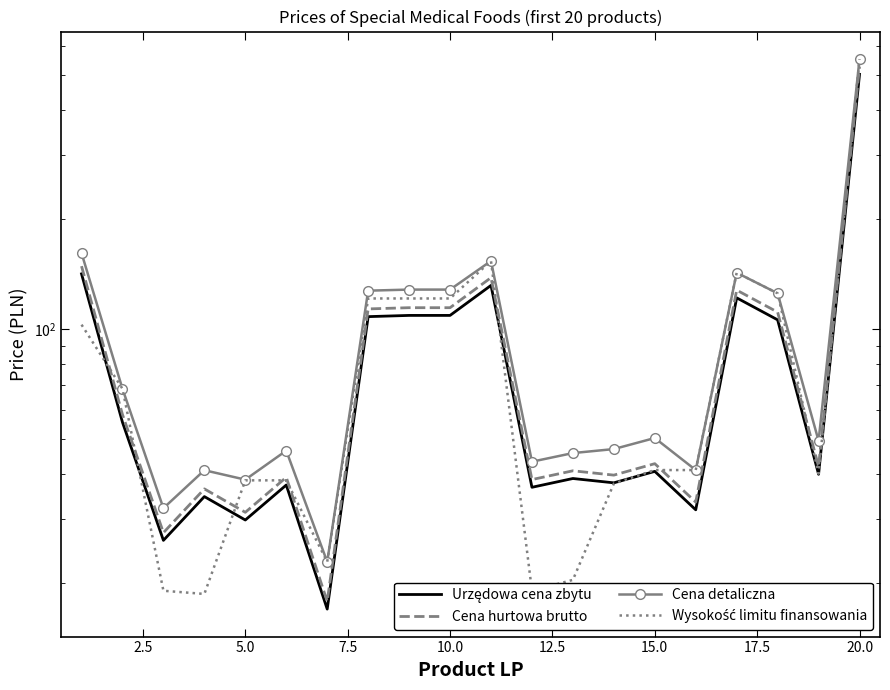

Reading right to left, list all the values displayed in this chart.

Urzędowa cena zbytu: 500.9	39.9	106.0	121.8	31.9	40.6	37.8	38.9	36.8	131.8	109.0	109.0	108.2	17.0	37.3	29.9	34.6	26.3	55.4	141.8
Cena hurtowa brutto: 525.9	41.9	111.3	127.9	33.5	42.7	39.7	40.8	38.6	138.4	114.4	114.4	113.6	17.9	39.1	31.4	36.4	27.6	58.2	148.8
Cena detaliczna: 551.5	49.3	125.3	142.8	41.0	50.2	46.8	45.6	43.2	153.8	128.3	128.3	127.5	22.9	46.3	38.6	40.9	32.2	68.5	161.7
Wysokość limitu finansowania: 551.5	40.1	125.3	142.8	41.0	41.0	37.6	20.5	19.1	153.8	121.3	121.3	121.3	22.9	38.4	38.4	18.7	19.1	68.5	102.8